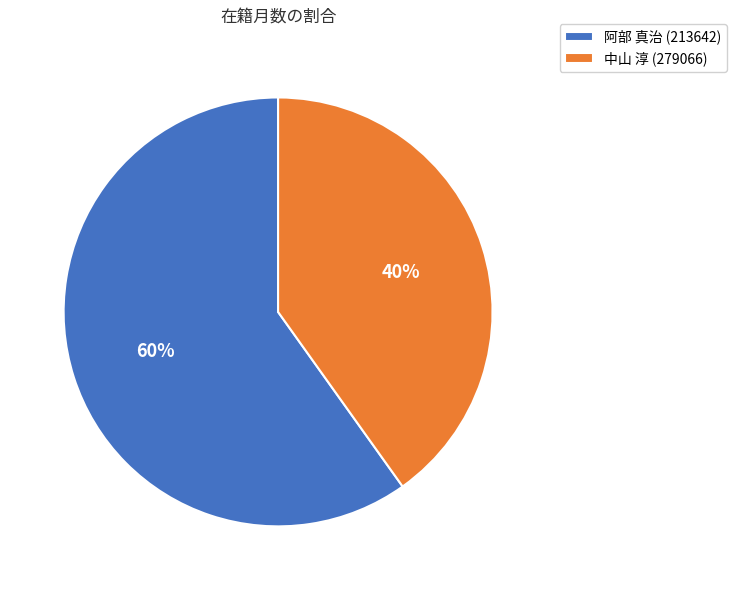

Is the sum of 中山 淳 (279066) and 阿部 真治 (213642) greater than half?

Yes